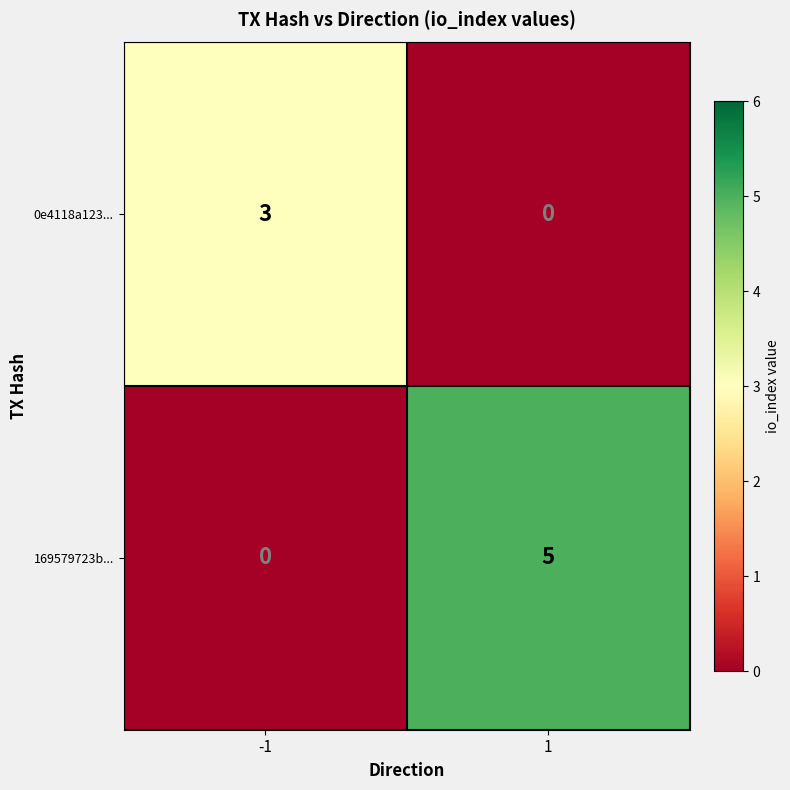

Reading left to right, what are all the values shown in this chart?

0e4118a123...: -1=3	1=0
169579723b...: -1=0	1=5